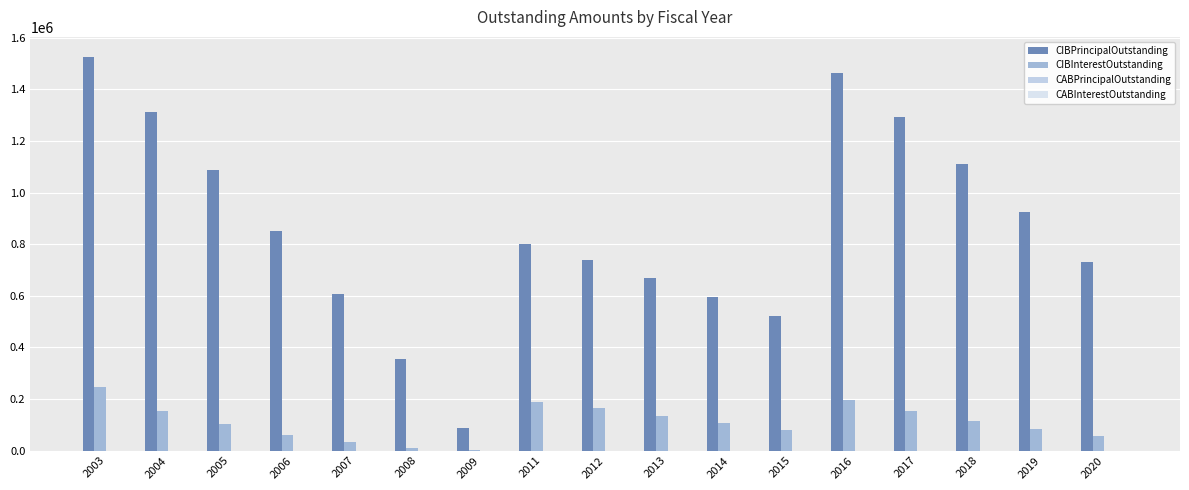

Are the bars grouped side by side (vs. stacked)?

Yes